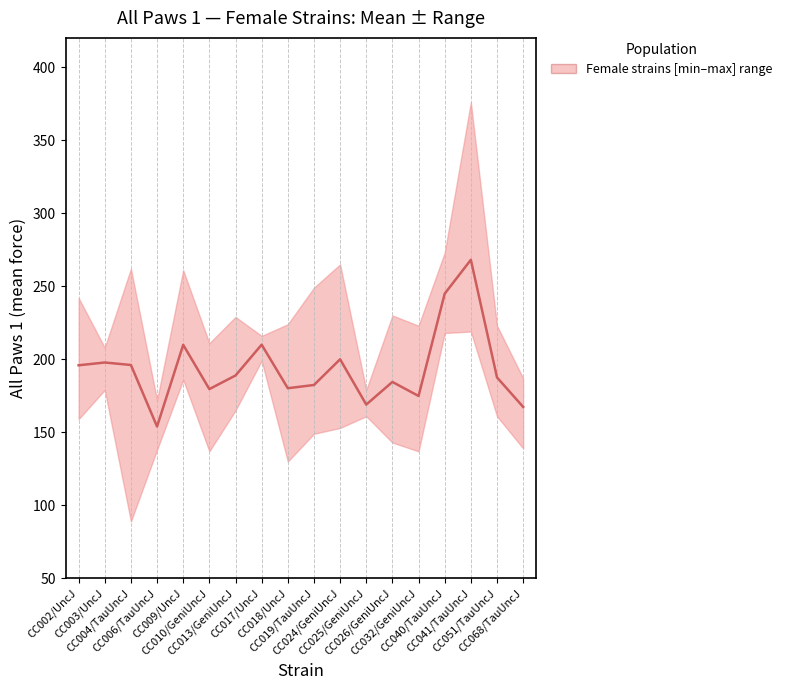

What is the label of the 4th point from the left?

CC006/TauUncJ